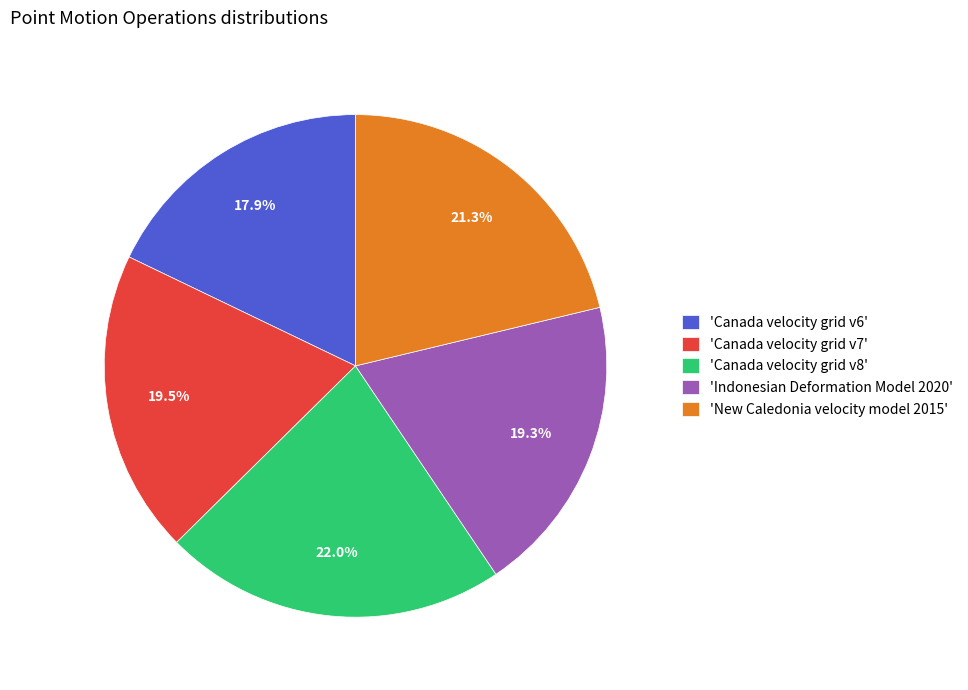

Approximately how many times larger is the value at 'Canada velocity grid v6' compared to 'New Caledonia velocity model 2015'?

0.8